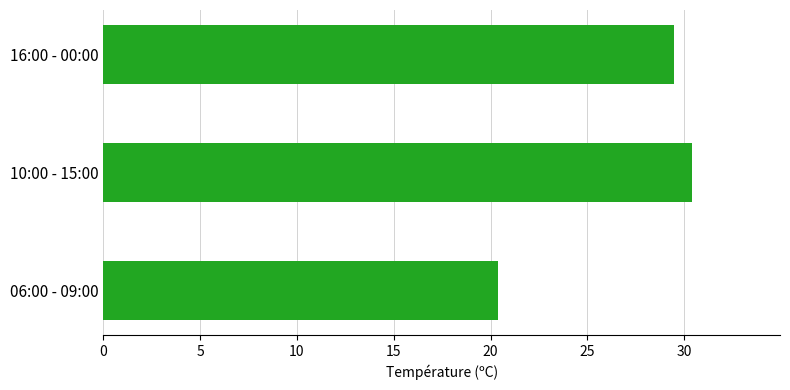

Reading bottom to top, list all the values displayed in this chart.

20.4	30.4	29.5